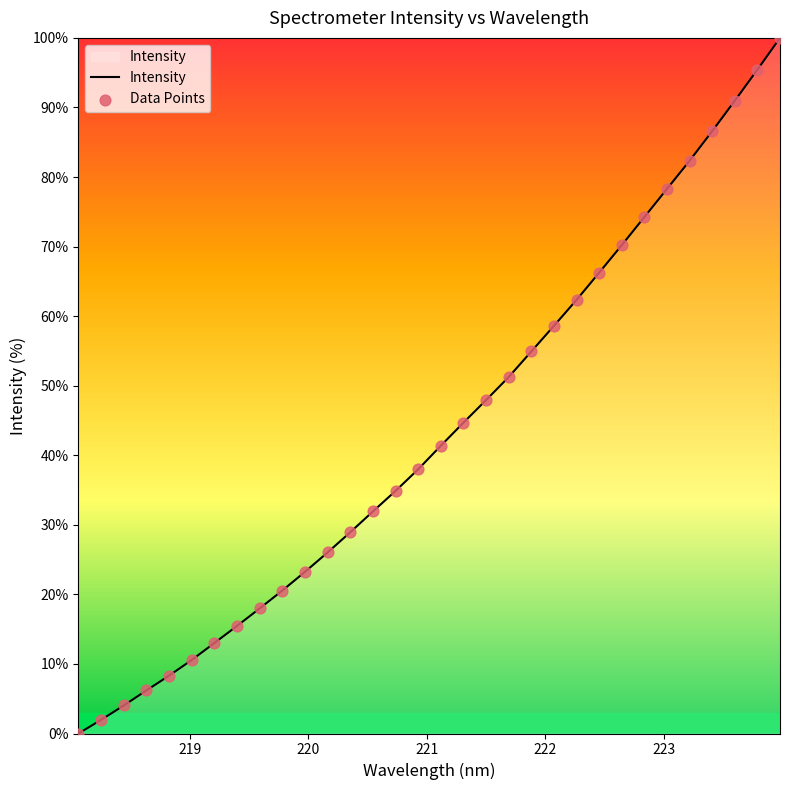

Is this an area chart (filled region under the line)?

Yes